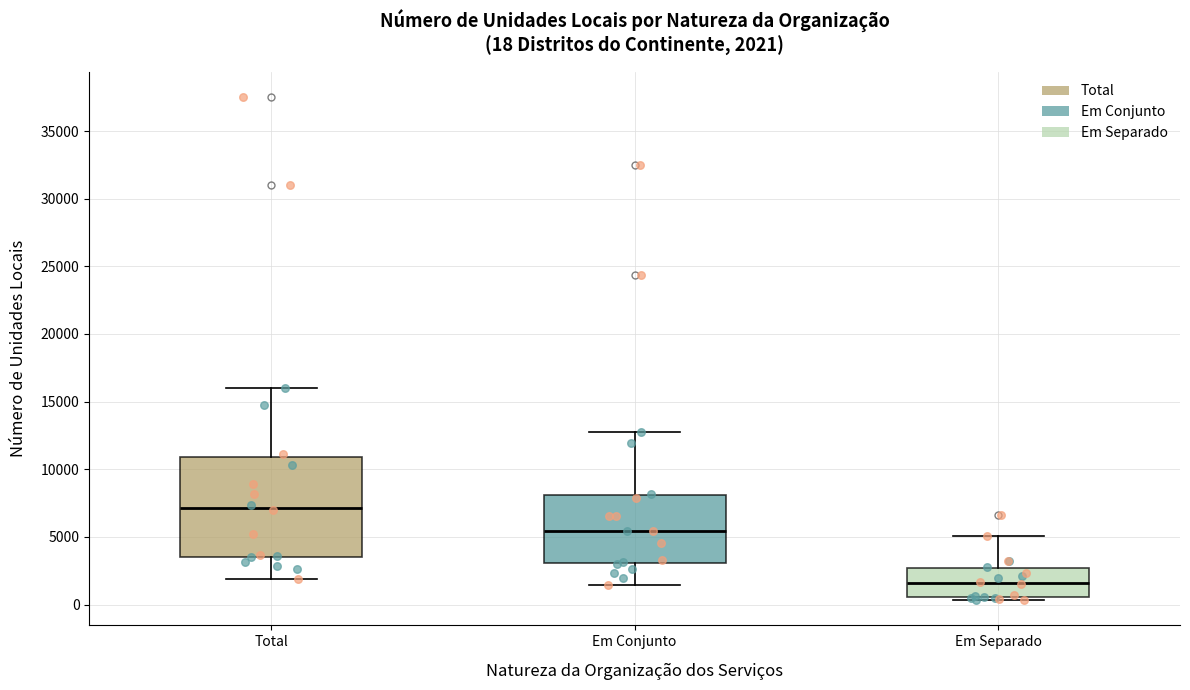

Which box has the lowest median line?

Em Separado